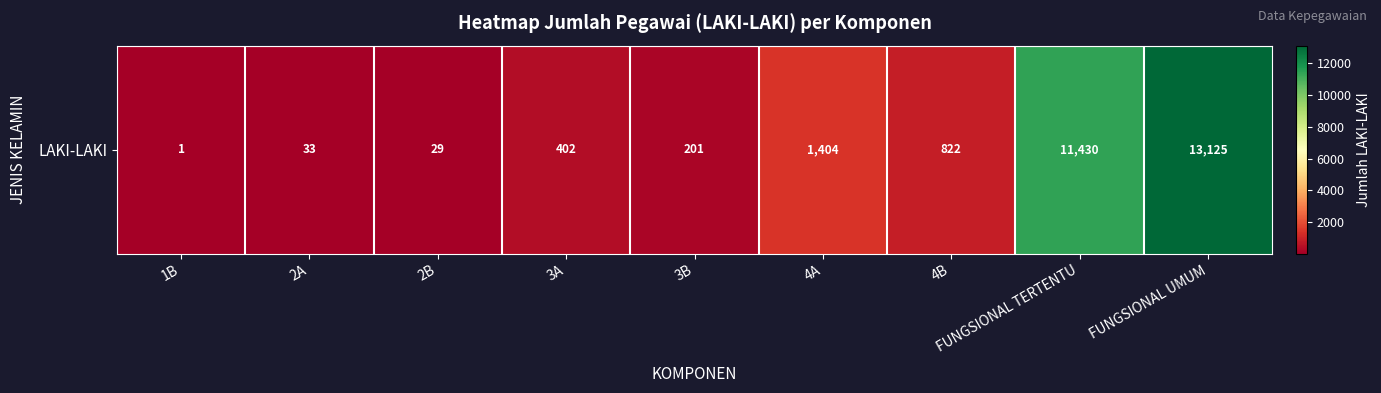

Which category has the highest value across all series?

FUNGSIONAL UMUM